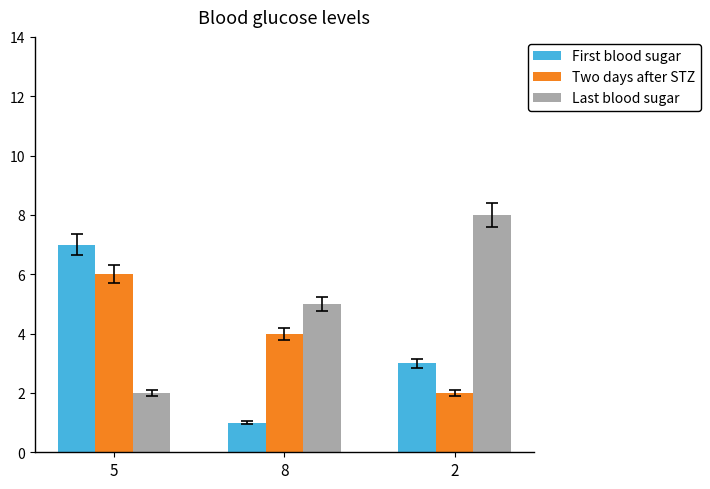

Where is First blood sugar nearest to the value 4?

2